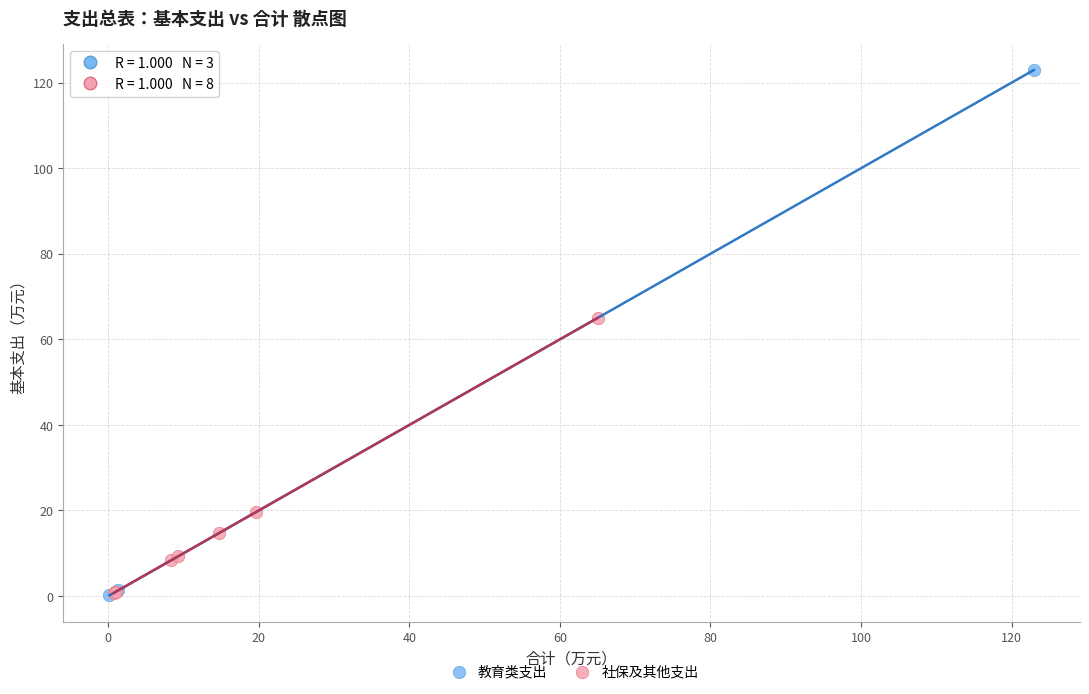

Which series has the widest spread of Y values?

教育类支出